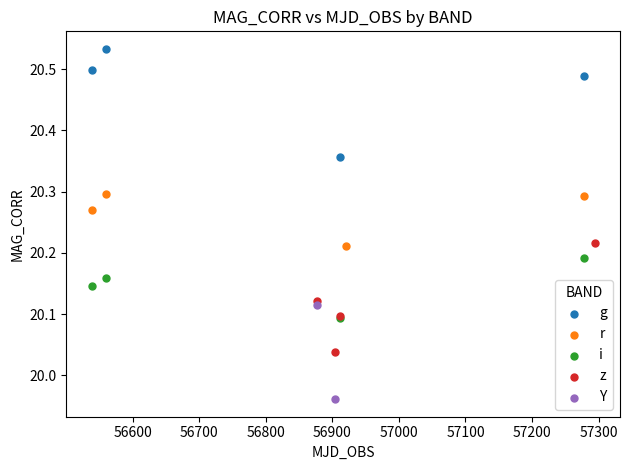

Which series reaches the maximum Y coordinate?

g